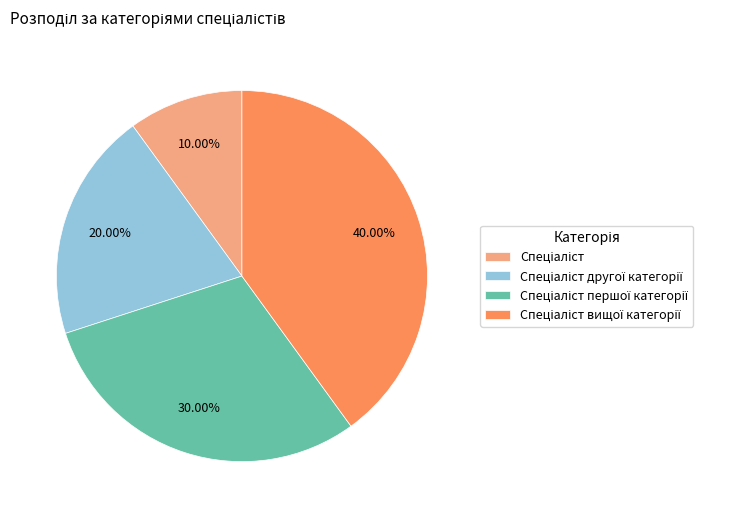

Is there any slice that represents more than half of the pie?

No